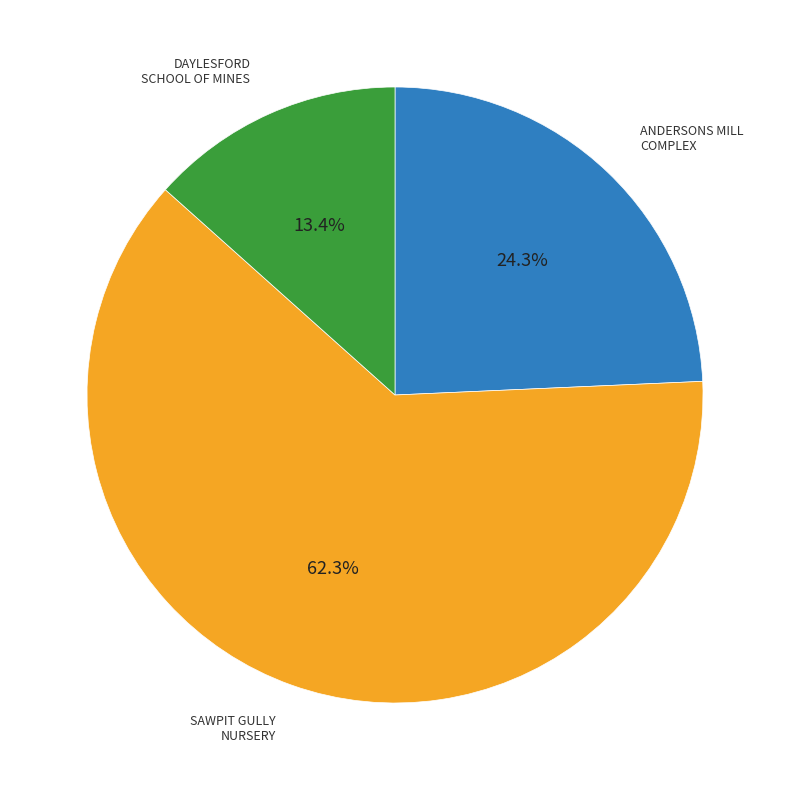

Is there any slice that represents more than half of the pie?

Yes